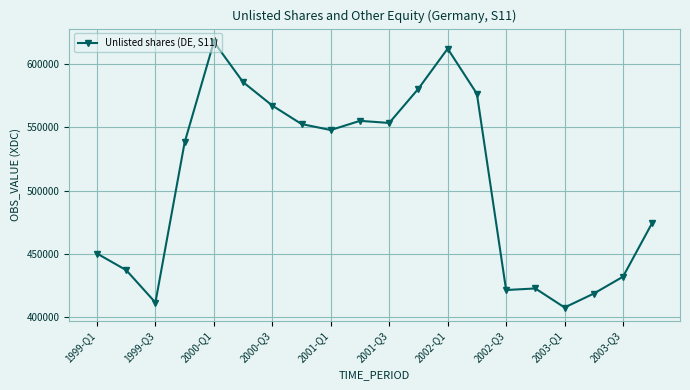

True or false: there are more than 1 points higher than both neighbors.

True